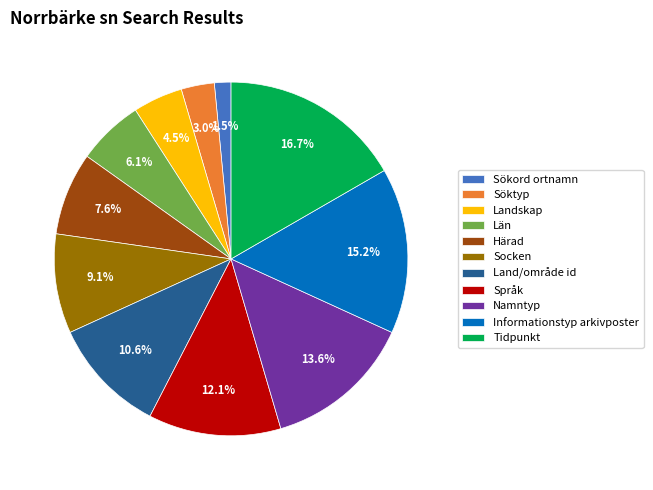

What is the smallest slice in the pie chart?

Sökord ortnamn